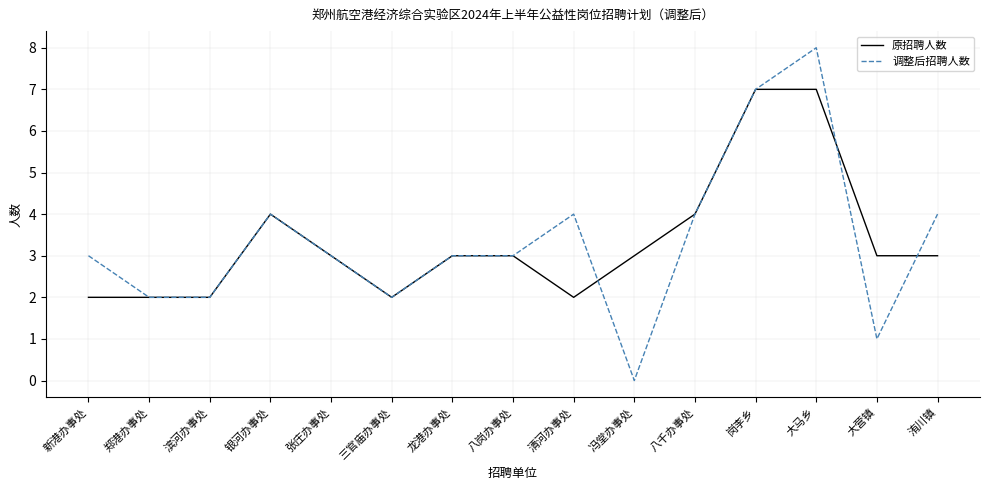

What is the difference between the highest and lowest values at 大营镇?

2